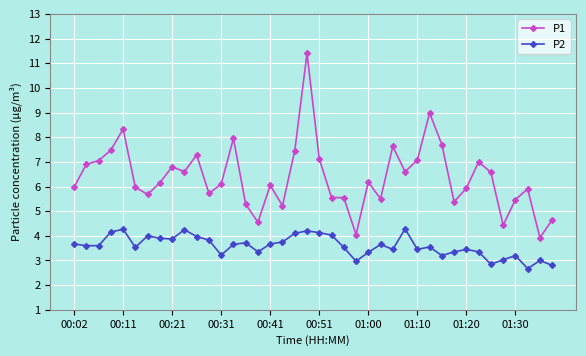

What is the highest value of the P1 series?

11.4